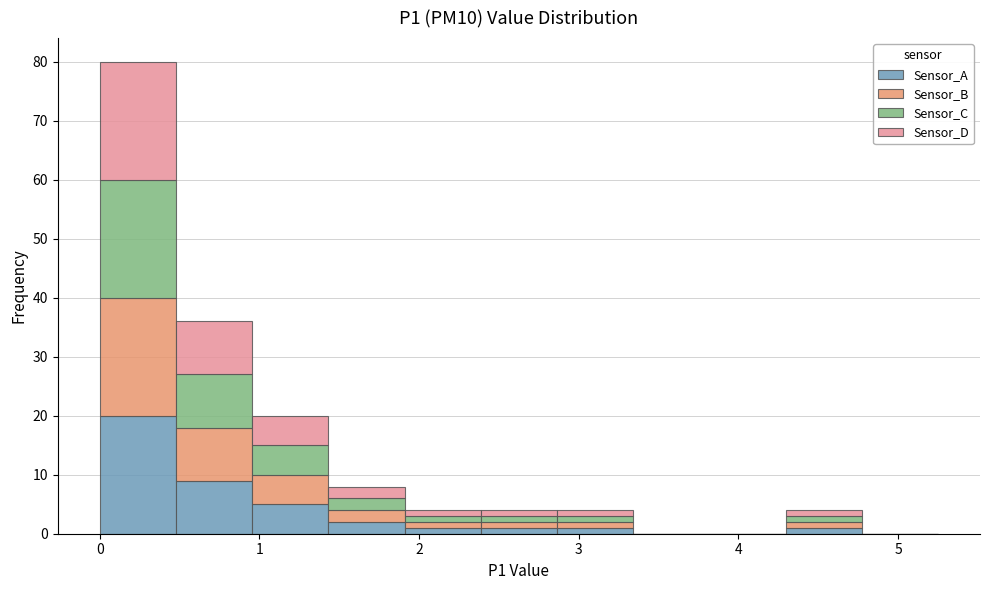

Reading left to right, list every stacked bar in this chart as the range it spans on the x-axis followed by its total height. Neither the bar edges nor the heights are printed on the chart, so give them approximately, as read against the axes.

0.0 to 0.5: 80
0.5 to 1.0: 36
1.0 to 1.4: 20
1.4 to 1.9: 8
1.9 to 2.4: 4
2.4 to 2.9: 4
2.9 to 3.3: 4
3.3 to 3.8: 0
3.8 to 4.3: 0
4.3 to 4.8: 4
4.8 to 5.3: 0